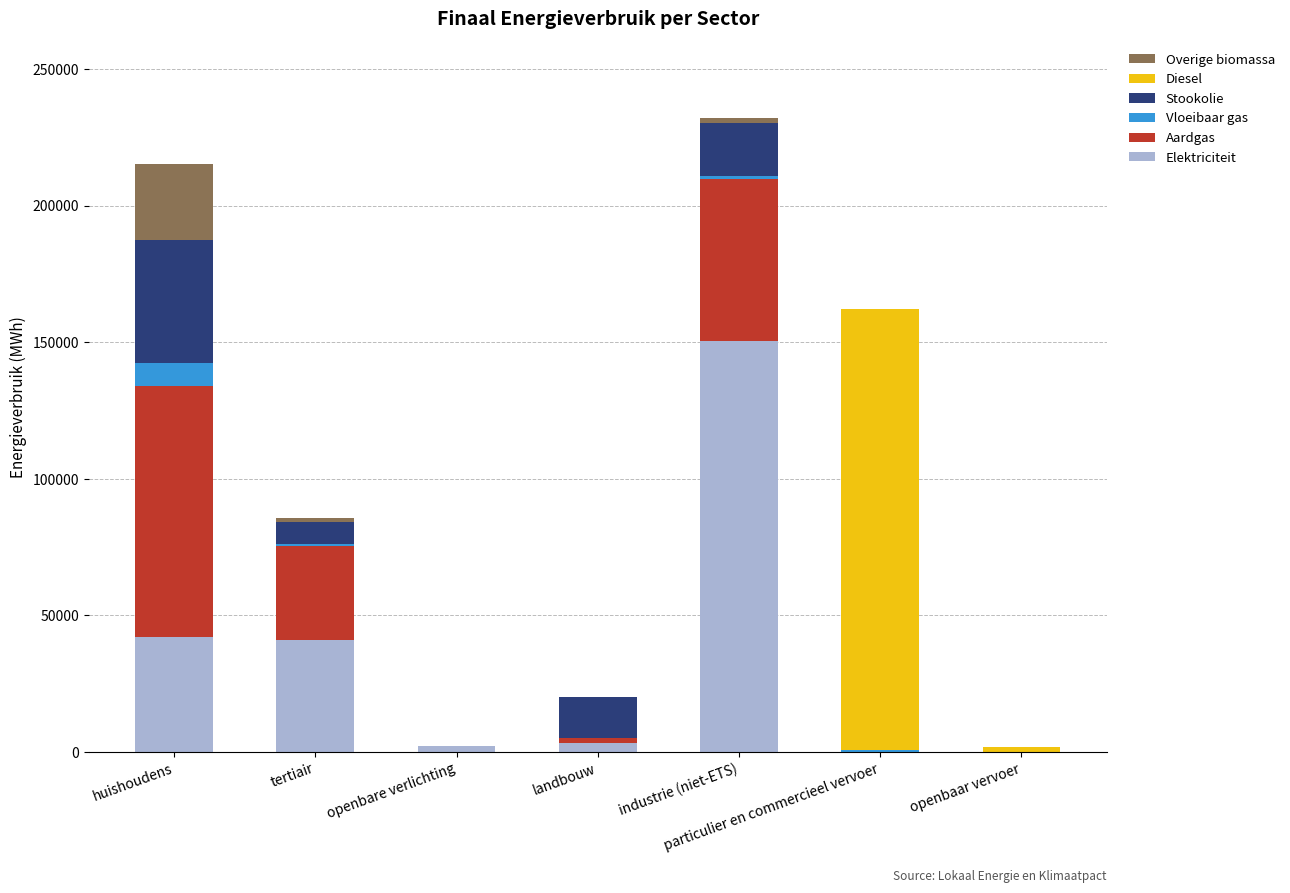

At which label does Elektriciteit reach its peak?

industrie (niet-ETS)